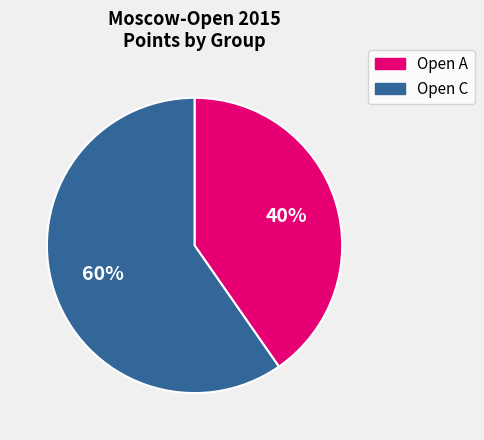

Is there any slice that represents more than half of the pie?

Yes